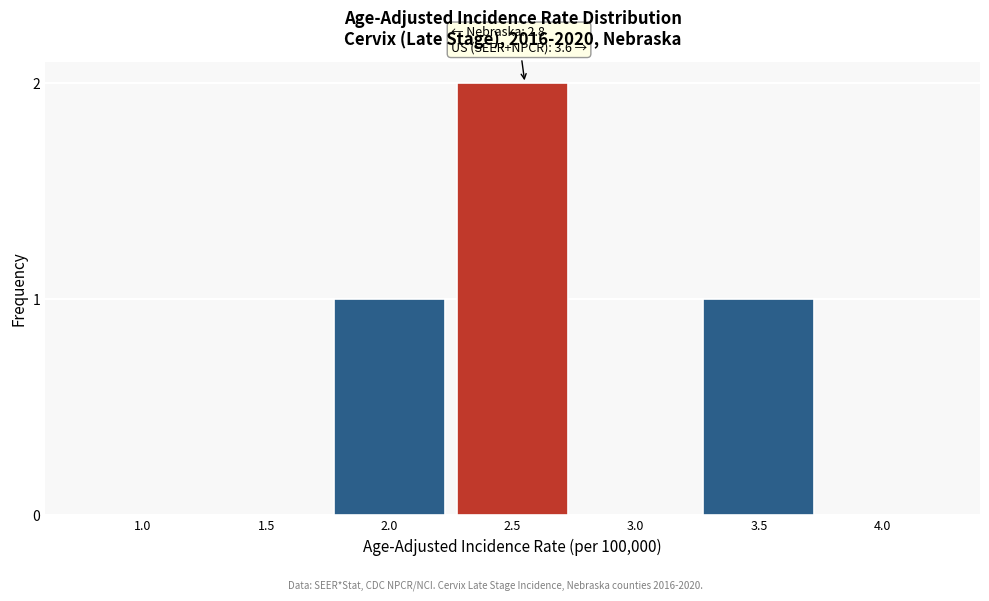

Reading left to right, extract all data points from this chart.

1.0=0	1.5=0	2.0=1	2.5=2	3.0=0	3.5=1	4.0=0